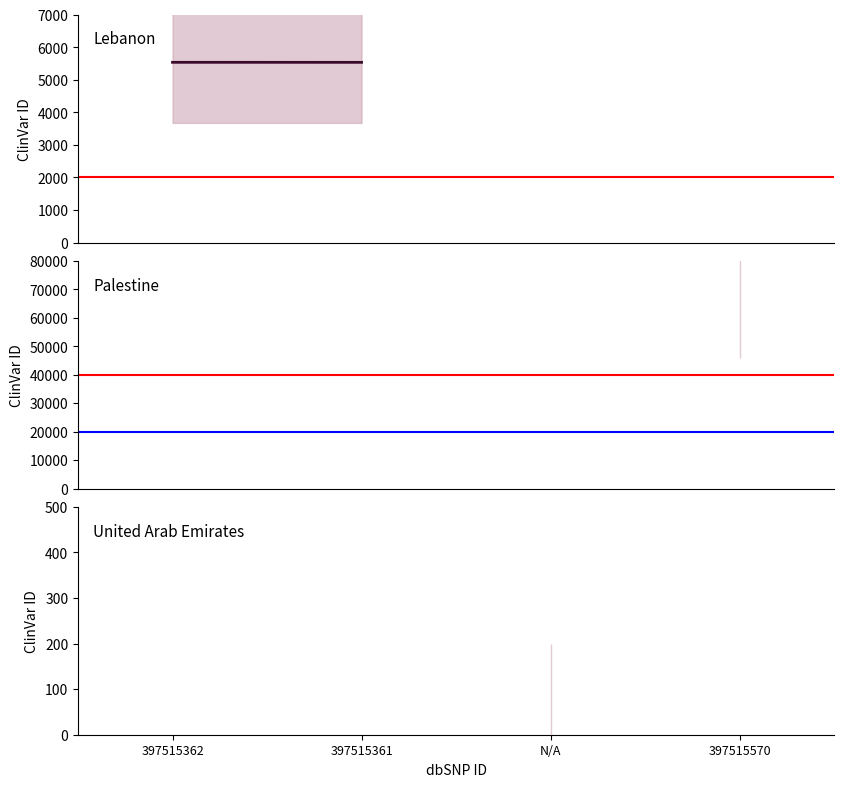

Reading right to left, list all the values displayed in this chart.

5537	5538